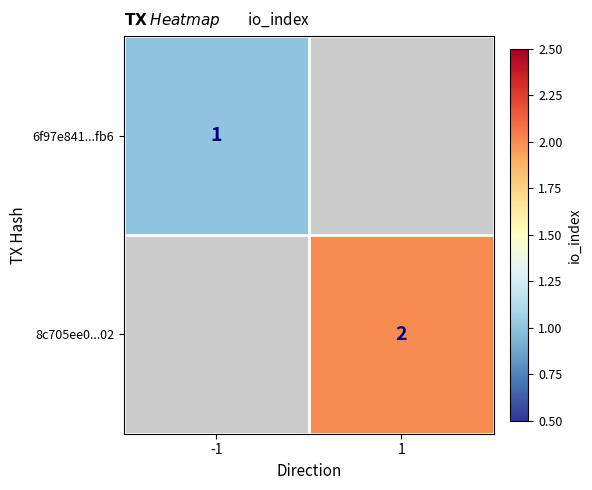

True or false: 6f97e841...fb6 has a value of 1 at -1.

True